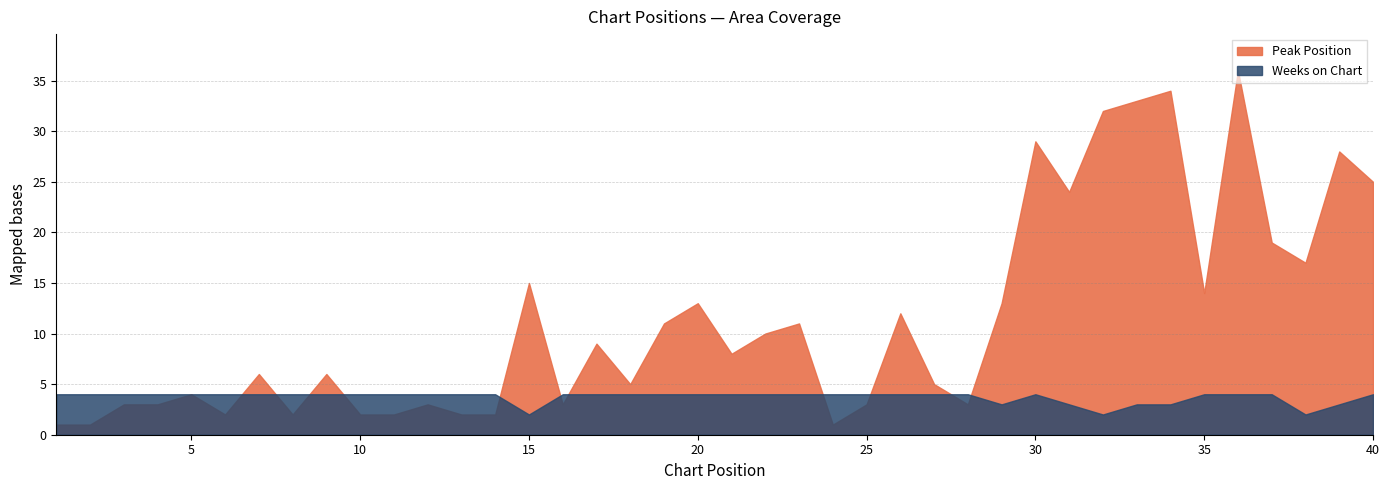

True or false: Peak Position and Weeks on Chart intersect in this chart.

True